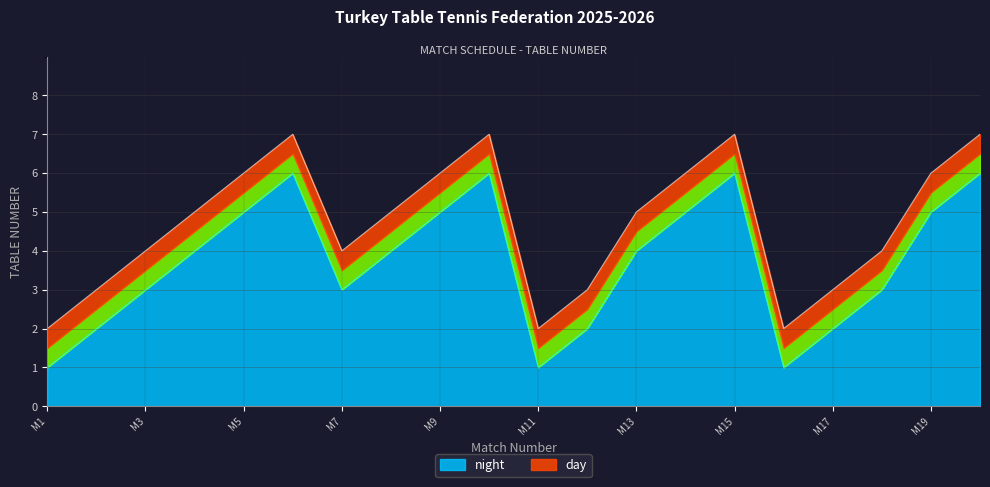

Count the Masa (Day) values in the range 2 to 5.

13